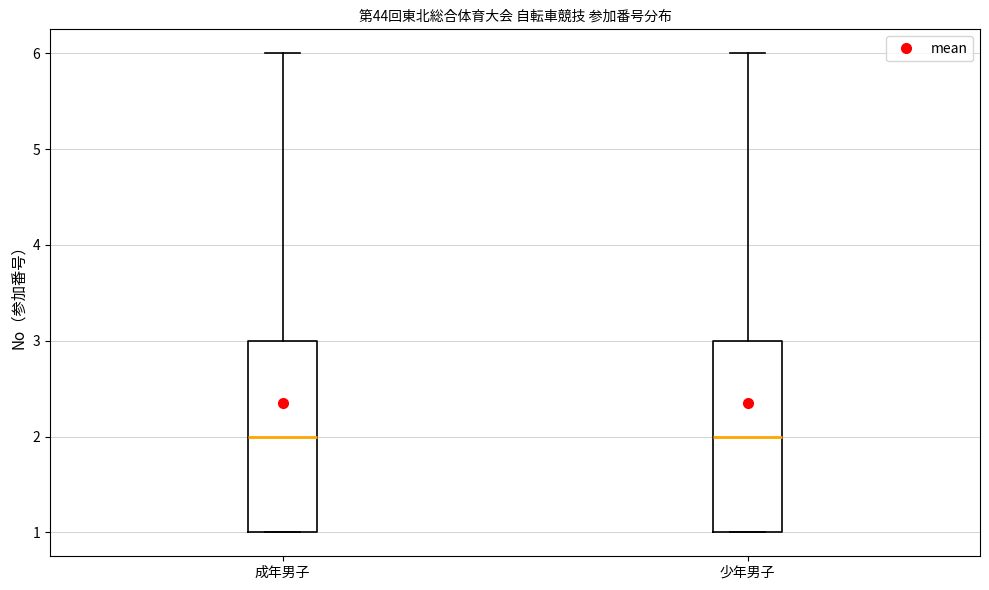

Reading left to right, transcribe this box plot: for each box, give where its median line is, the range the box spans, and where its two whiskers end, as read against the y-axis. The values are not printed on the chart, so give them approximately, as read against the axis.

成年男子: median 2, box 1 to 3, whiskers 1 to 6
少年男子: median 2, box 1 to 3, whiskers 1 to 6